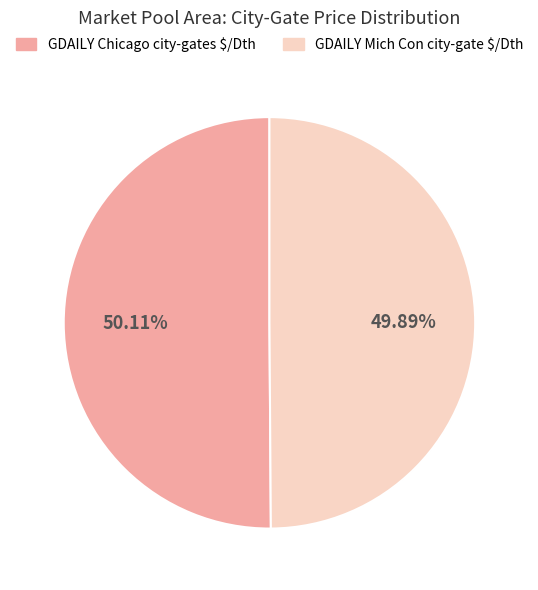

How many slices are in this pie chart?

2